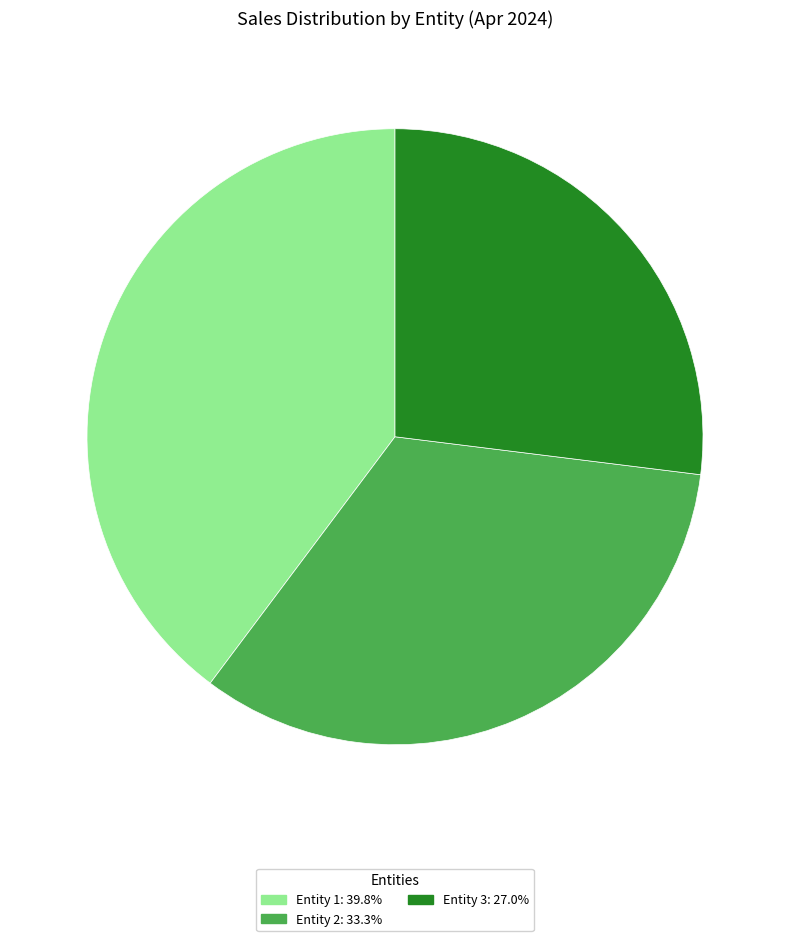

Rank the categories by value from highest to lowest.

Entity 1, Entity 2, Entity 3